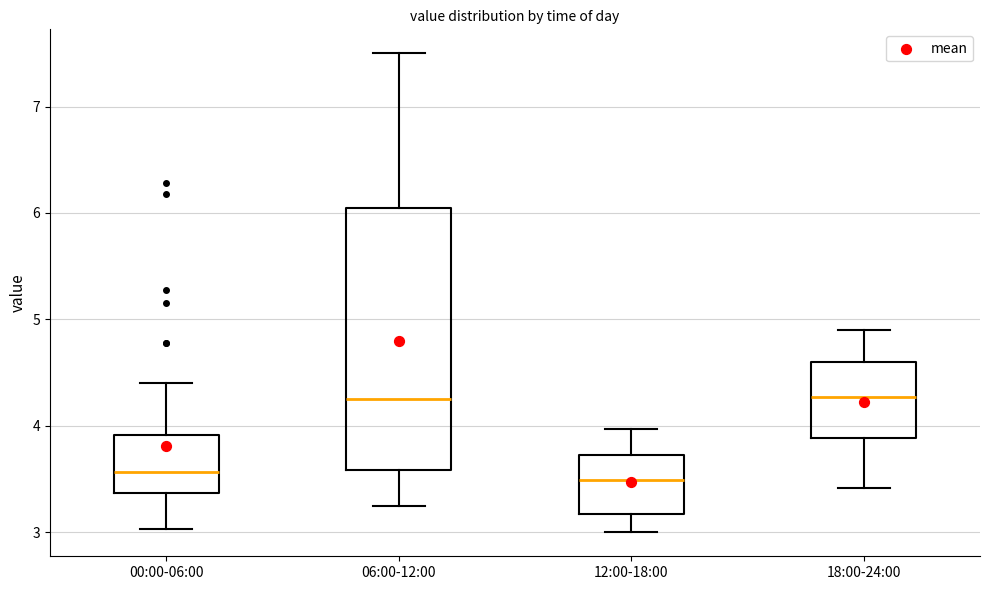

Reading left to right, transcribe this box plot: for each box, give where its median line is, the range the box spans, and where its two whiskers end, as read against the y-axis. The values are not printed on the chart, so give them approximately, as read against the axis.

00:00-06:00: median 3.6, box 3.4 to 3.9, whiskers 3.0 to 4.4
06:00-12:00: median 4.3, box 3.6 to 6.1, whiskers 3.3 to 7.5
12:00-18:00: median 3.5, box 3.2 to 3.7, whiskers 3.0 to 4.0
18:00-24:00: median 4.3, box 3.9 to 4.6, whiskers 3.4 to 4.9